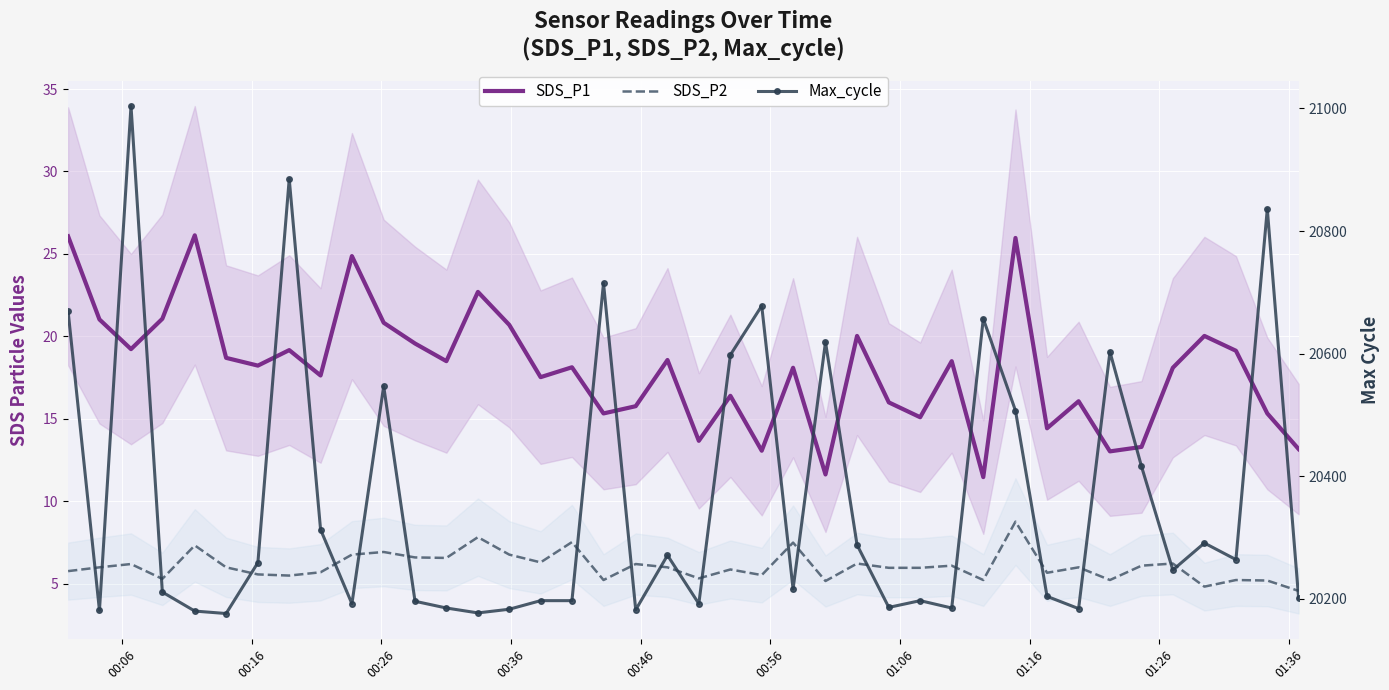

At how many categories does at least one series exceed 16591?

40